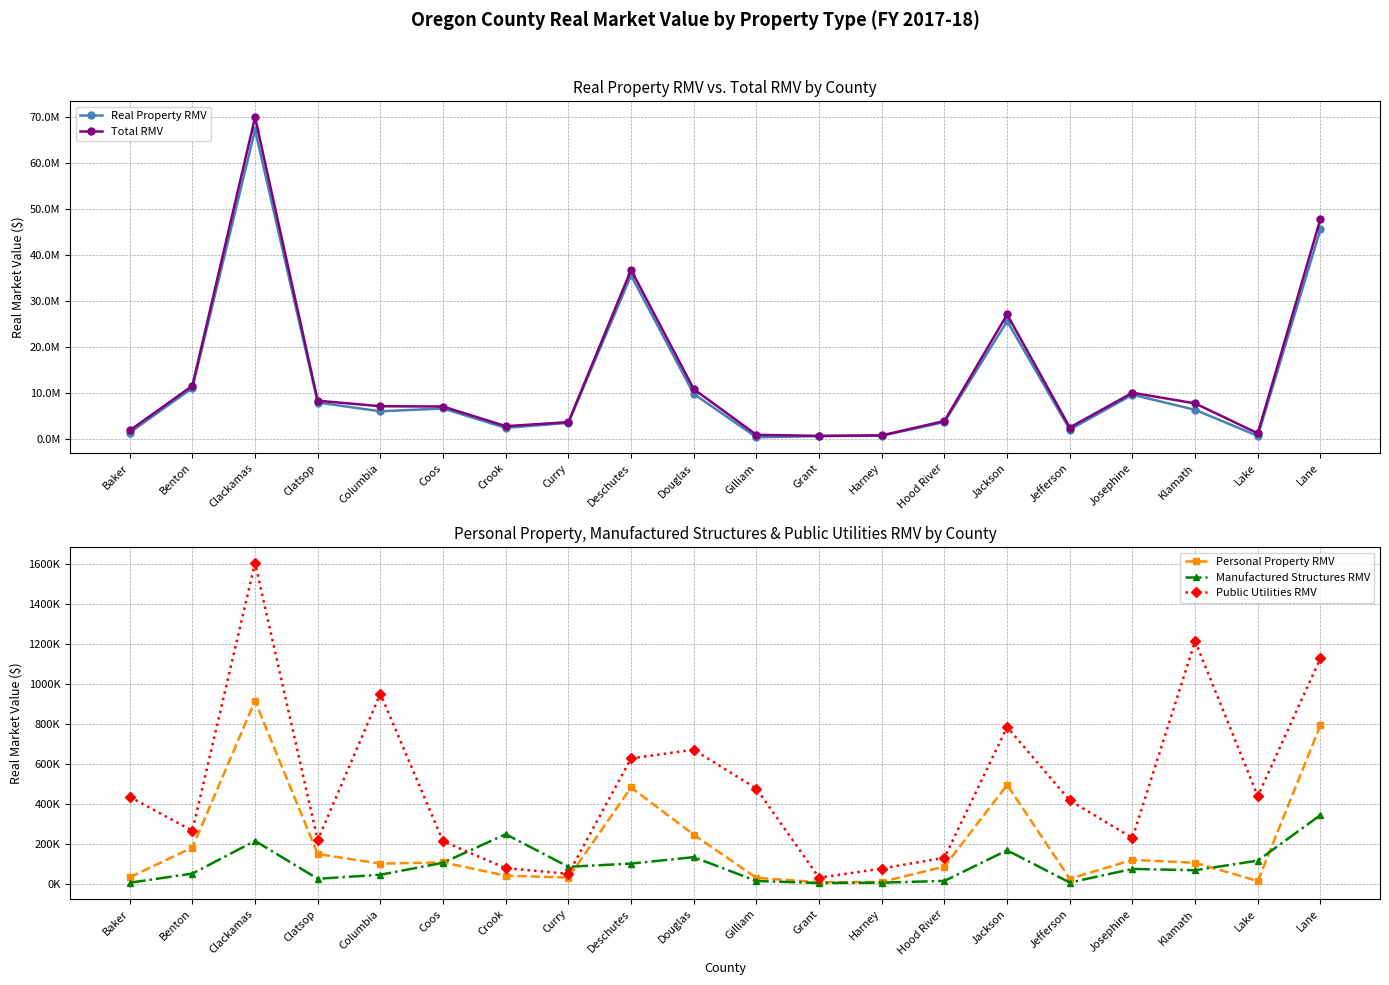

True or false: Manufactured Structures RMV and Total RMV cross at least once.

False